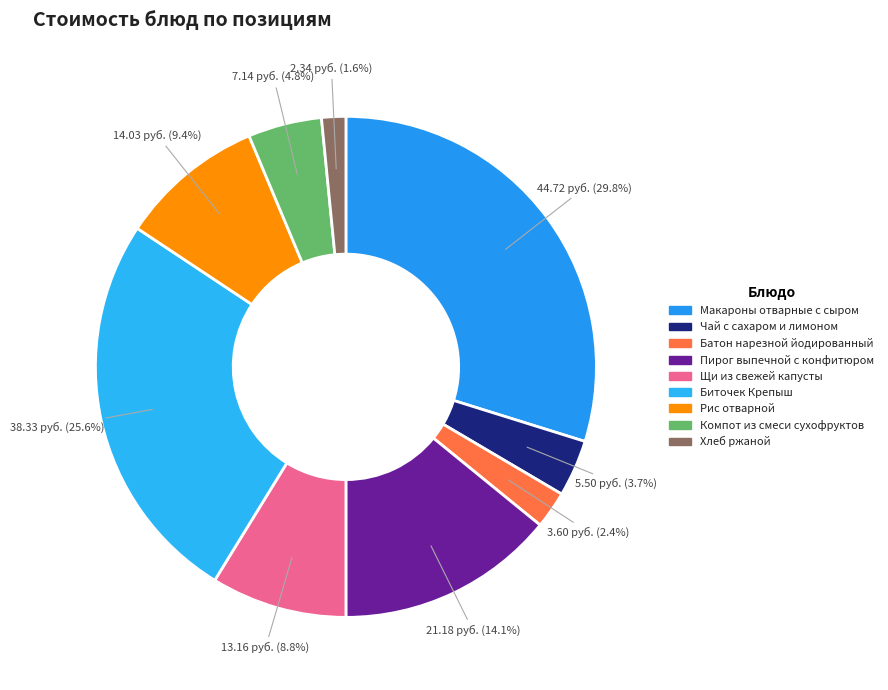

To the nearest percent, what portion does Биточек Крепыш represent?

26%